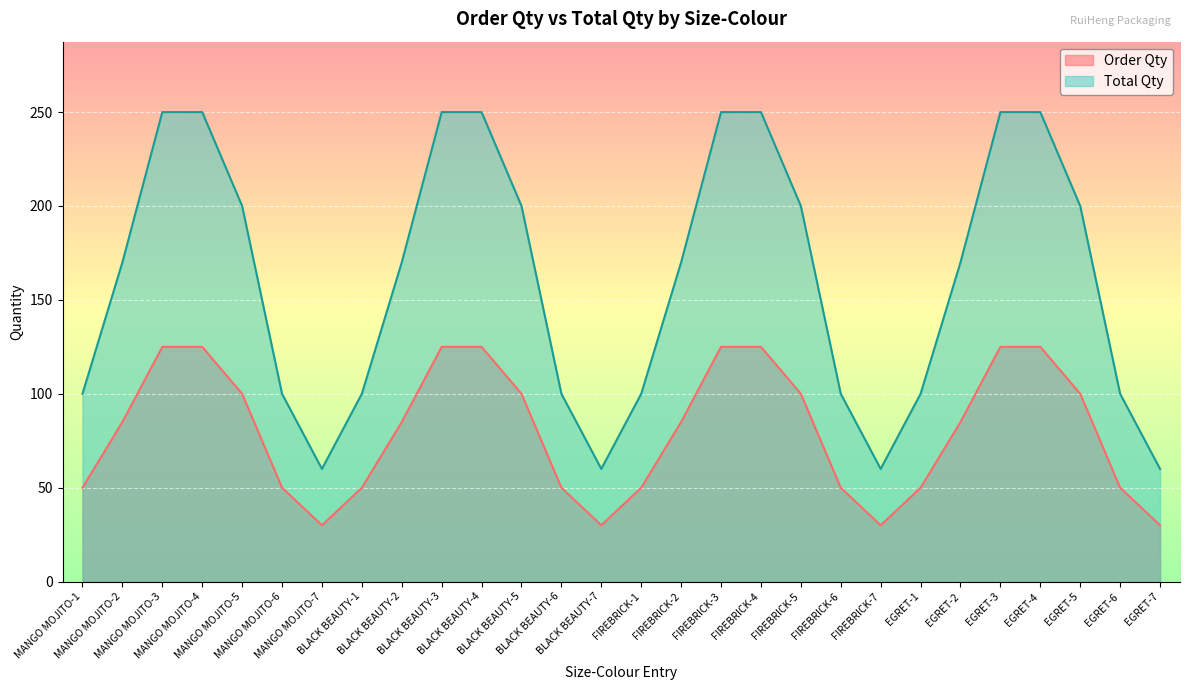

Which has a higher value, BLACK BEAUTY-6 or MANGO MOJITO-2?

MANGO MOJITO-2